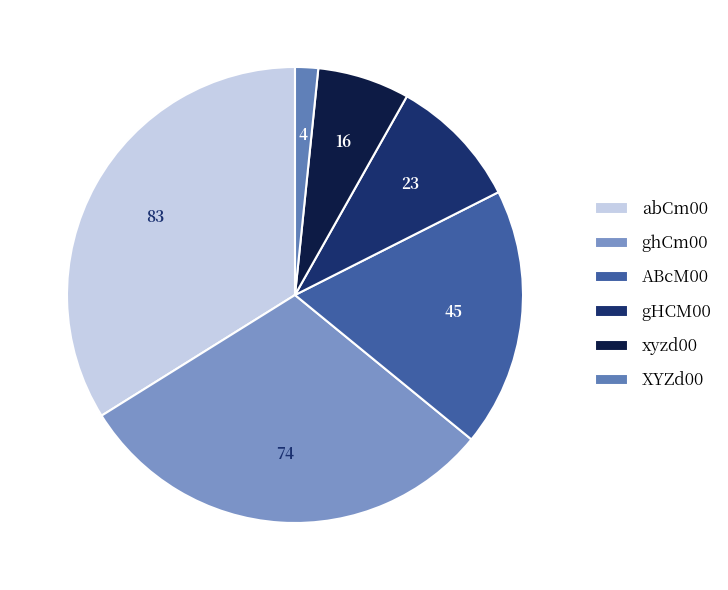

Rank the categories by value from lowest to highest.

XYZd00, xyzd00, gHCM00, ABcM00, ghCm00, abCm00